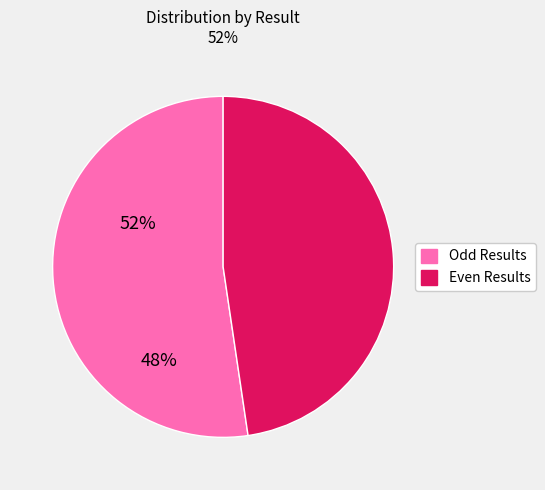

Is there any slice that represents more than half of the pie?

Yes